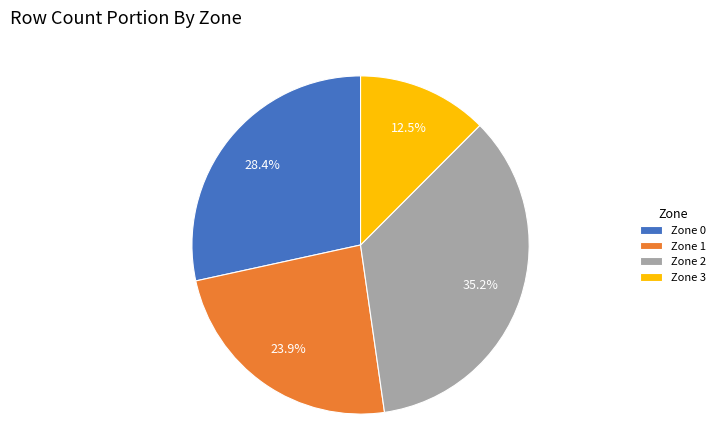

The Zone 0 slice represents 28% of the pie. True or false?

True